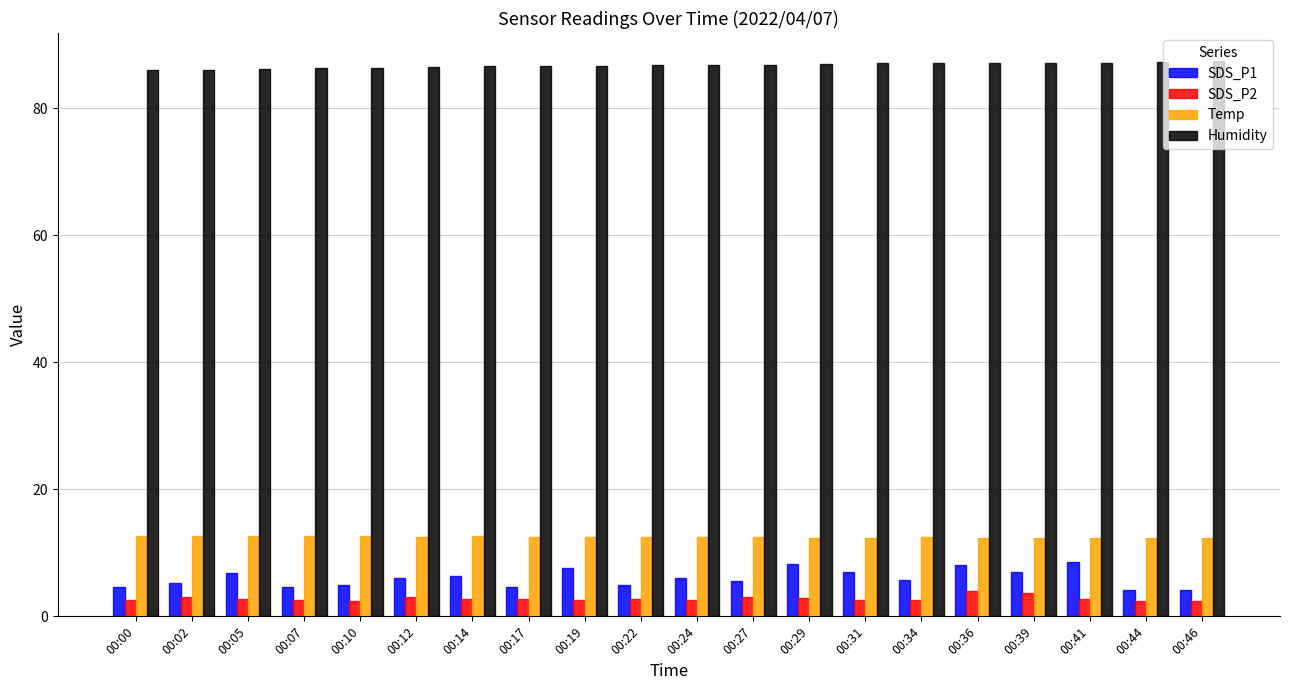

What is the sum of the Humidity values at 00:02 and 00:17?

172.8